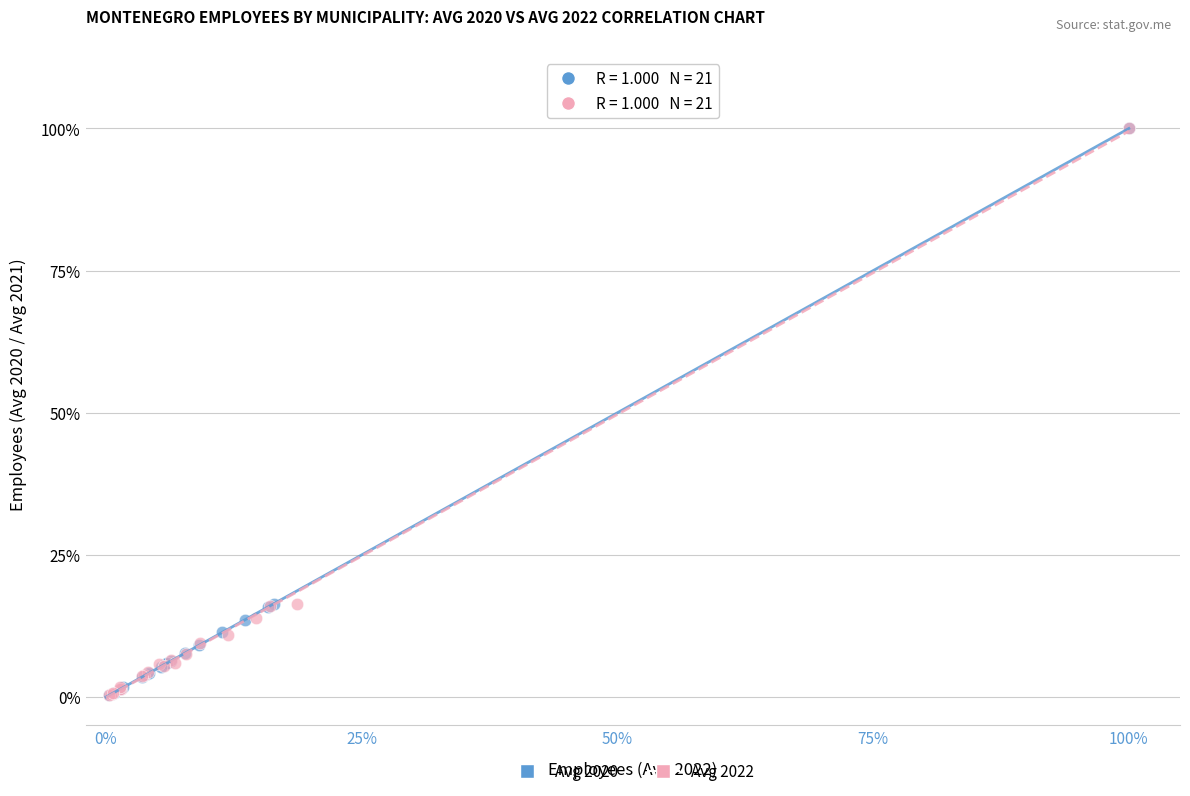

What are all the series names shown in the legend?

Avg 2020, Avg 2022